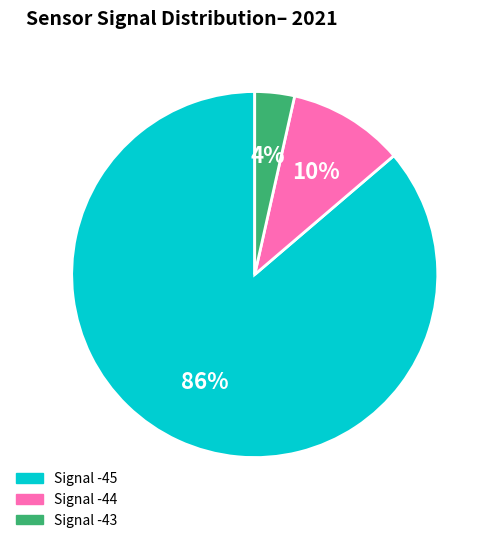

Count the number of slices in the pie.

3